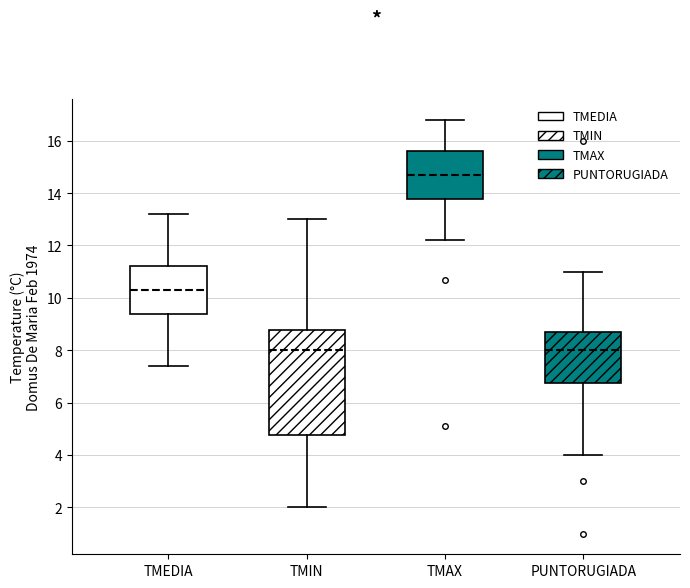

Comparing the boxes themselves (not the whiskers), which one is the tallest?

TMIN